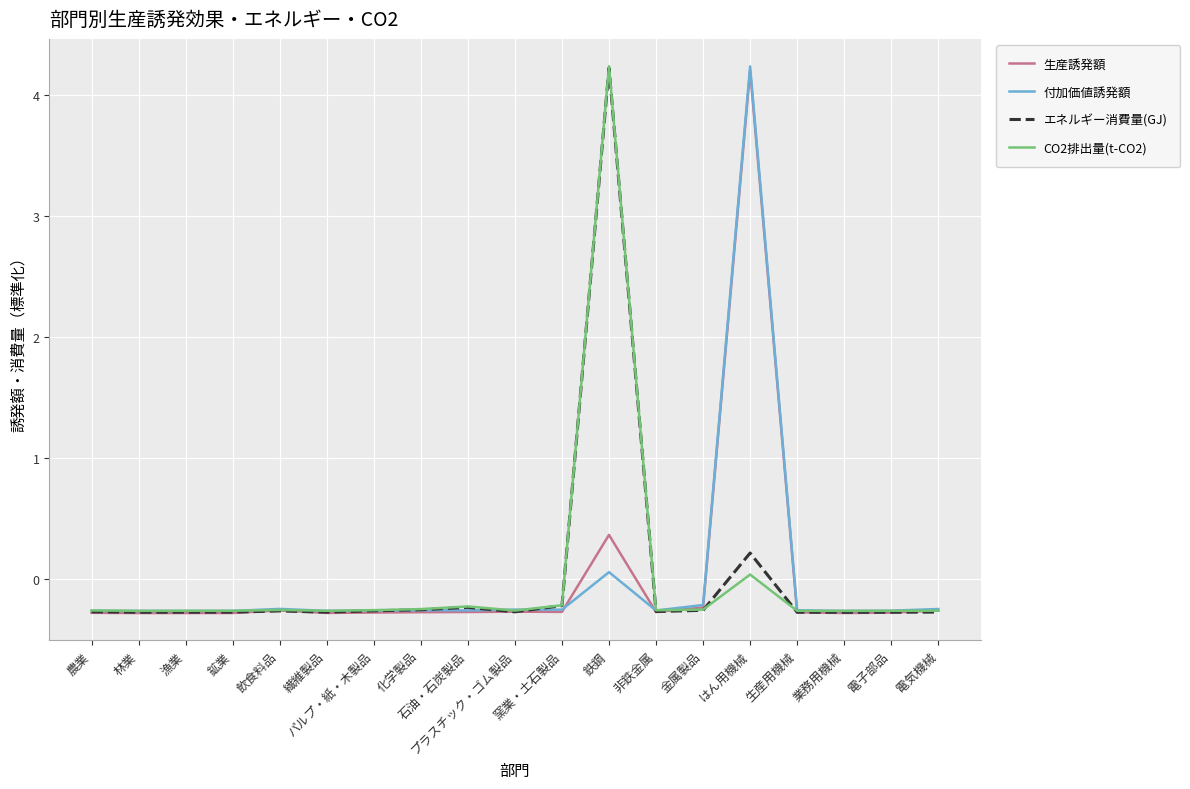

What is the maximum value shown in the chart?

4.2